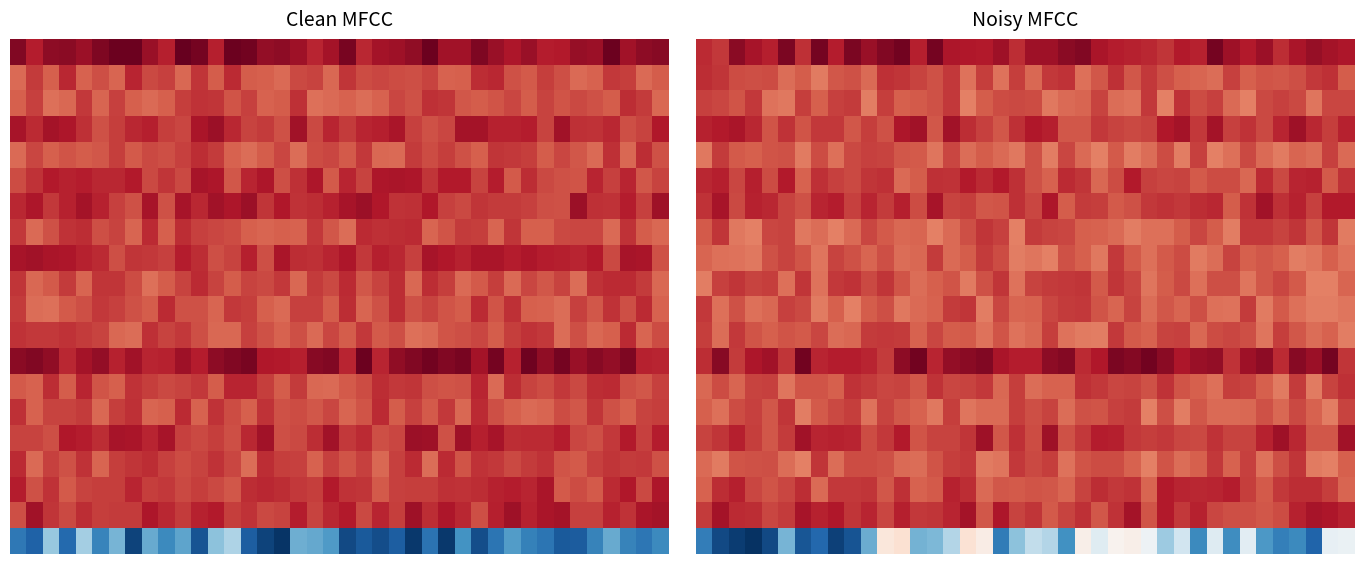

Between 22 and 2, which is larger?

22